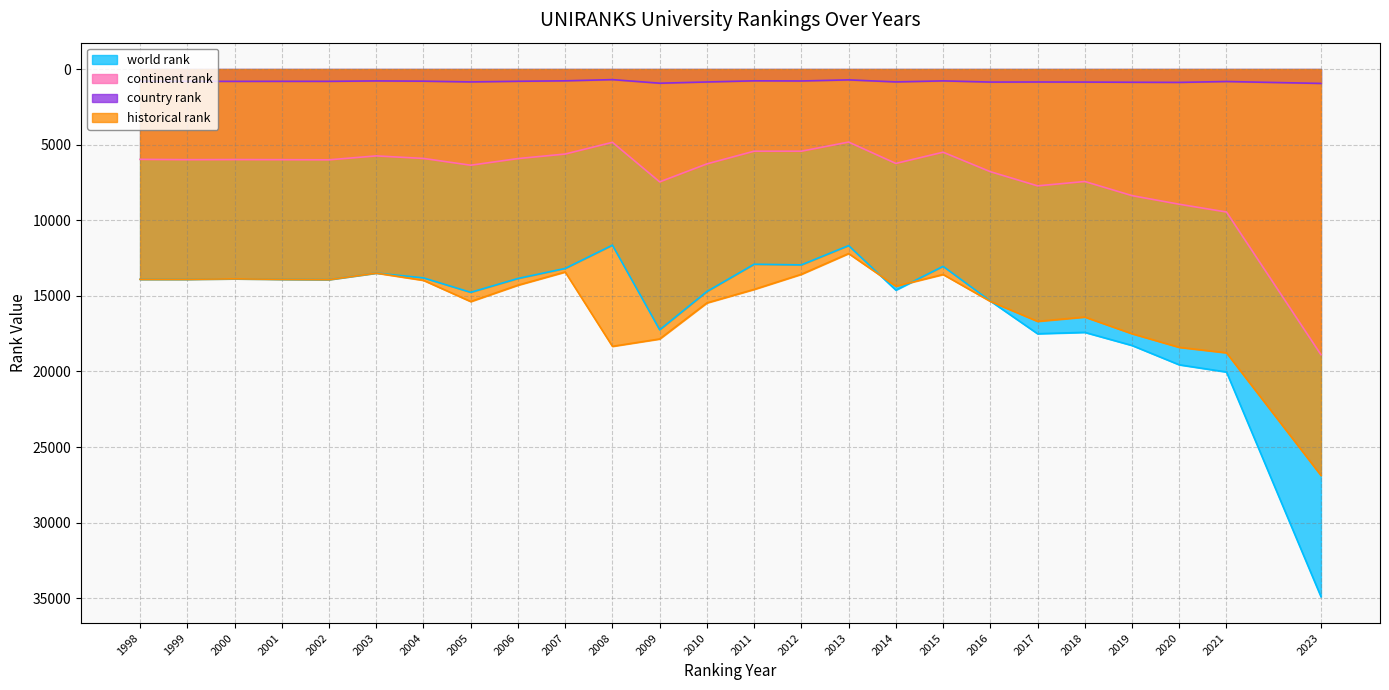

True or false: continent rank and world rank intersect in this chart.

False